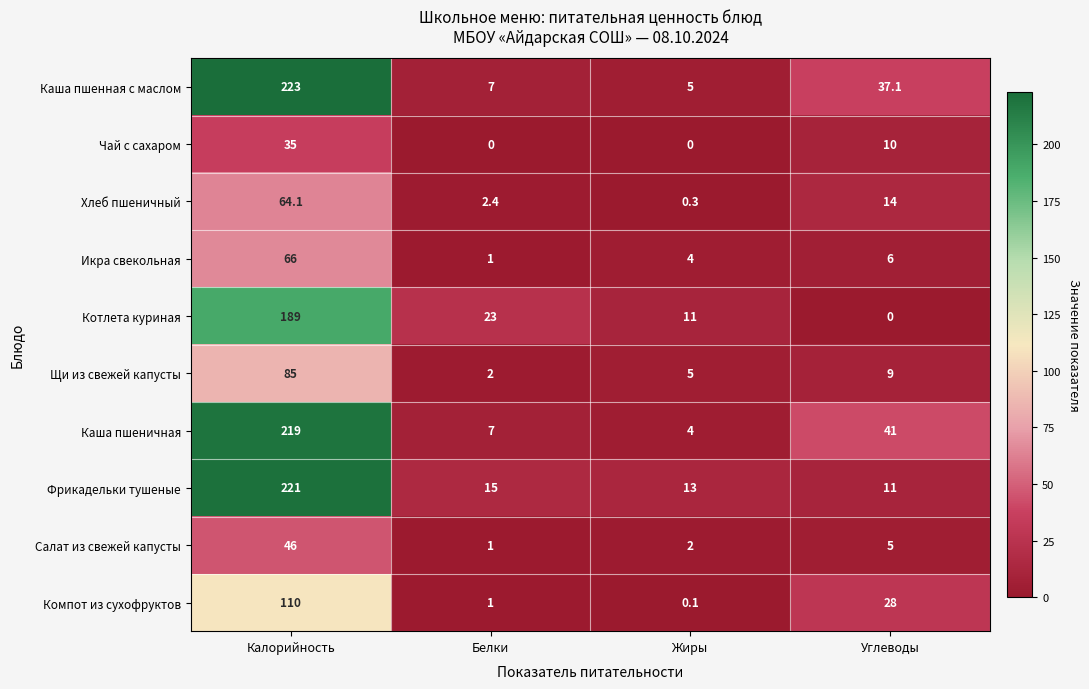

What is the difference between the highest and lowest values at Углеводы?

41.0